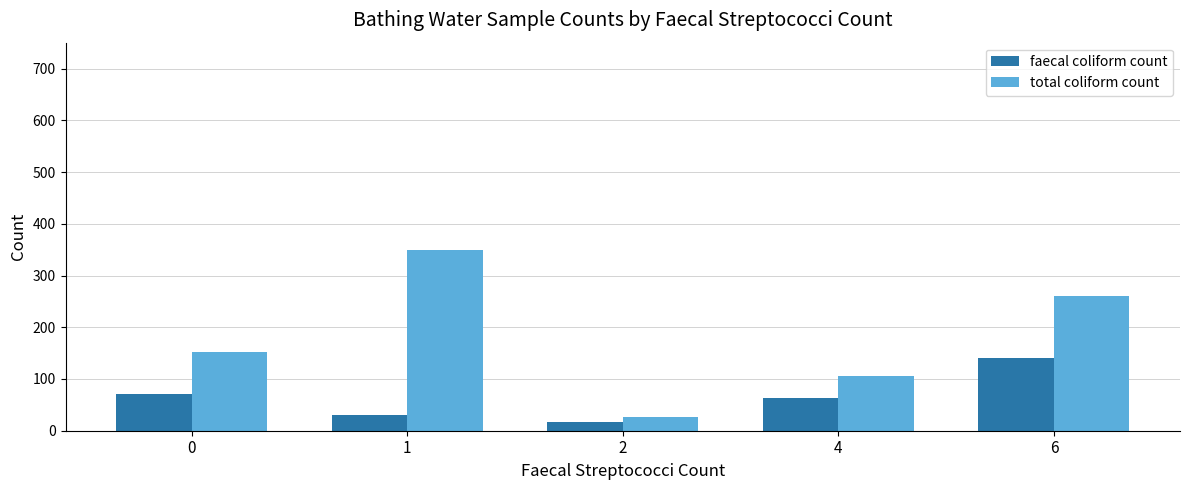

Is the value of total coliform count at 4 greater than the value of faecal coliform count at 1?

Yes